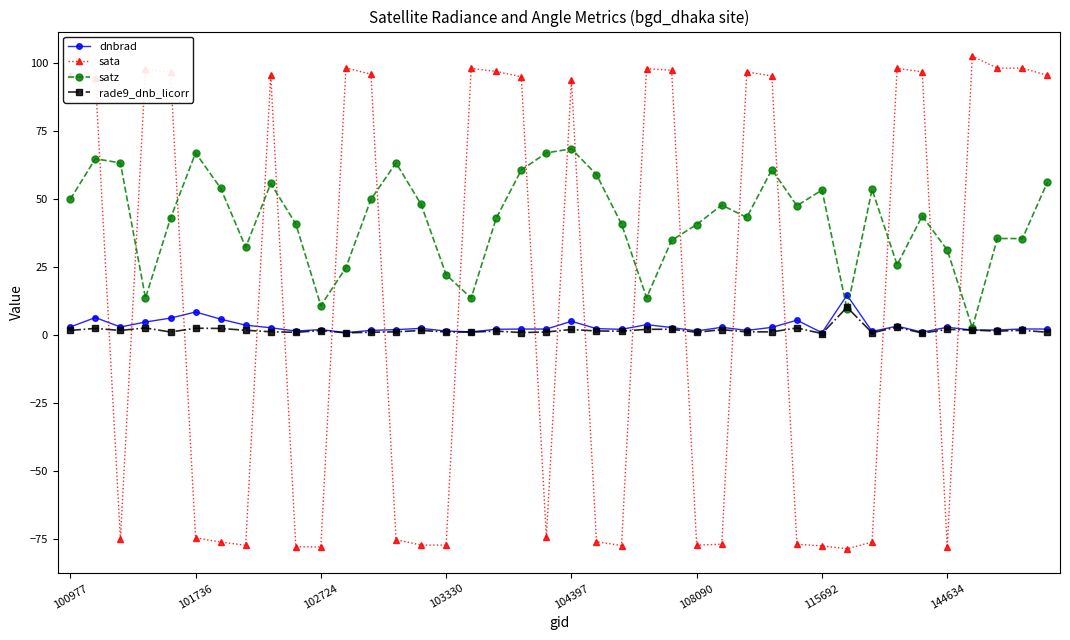

What is the sum of all satz values?

1691.7